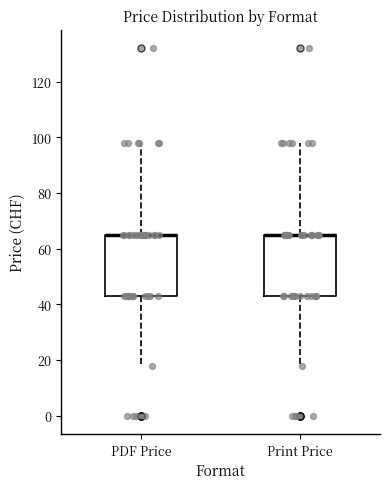

Reading left to right, transcribe this box plot: for each box, give where its median line is, the range the box spans, and where its two whiskers end, as read against the y-axis. The values are not printed on the chart, so give them approximately, as read against the axis.

PDF Price: median 66 (drawn on the box's upper edge), box 44 to 66, whiskers 18 to 98
Print Price: median 66 (drawn on the box's upper edge), box 44 to 66, whiskers 18 to 98